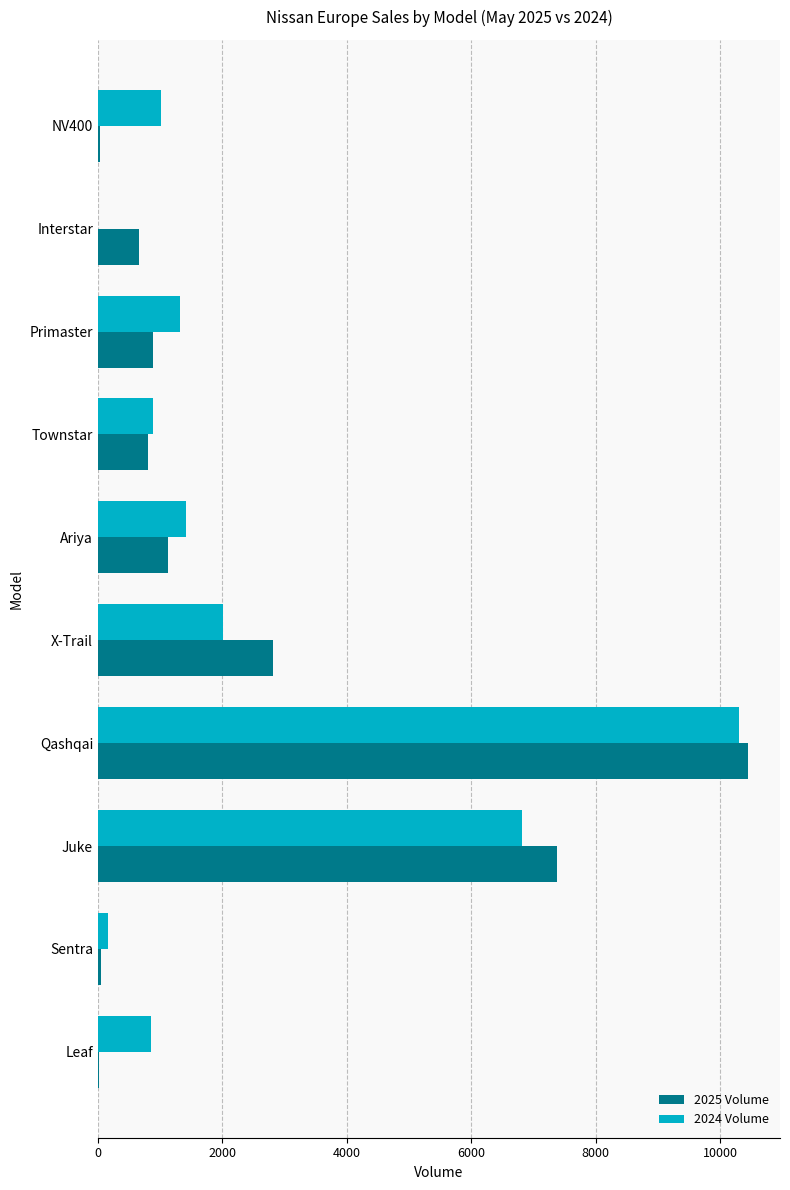

Is the value of 2024 Volume at Primaster greater than the value of 2025 Volume at Sentra?

Yes